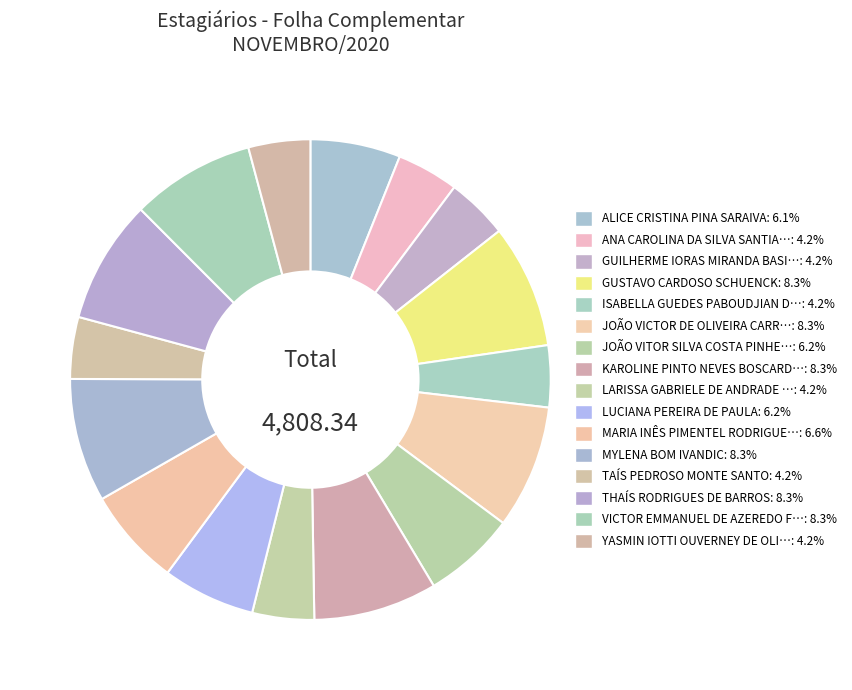

To the nearest percent, what is the difference between the largest and smallest slice percentages?

4%